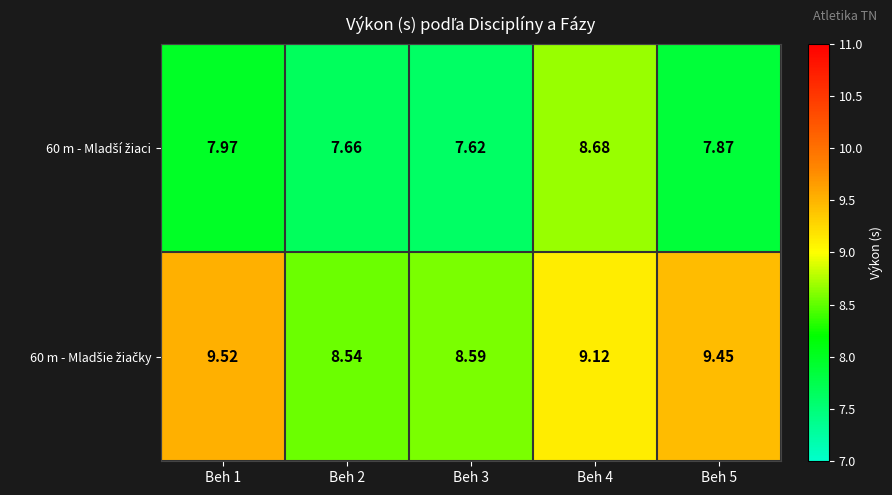

How many data points does each series have?

5